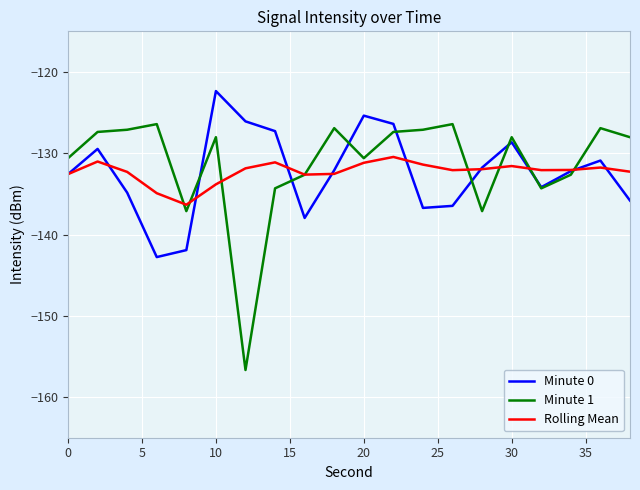

Which series has the widest spread of values?

Minute 1